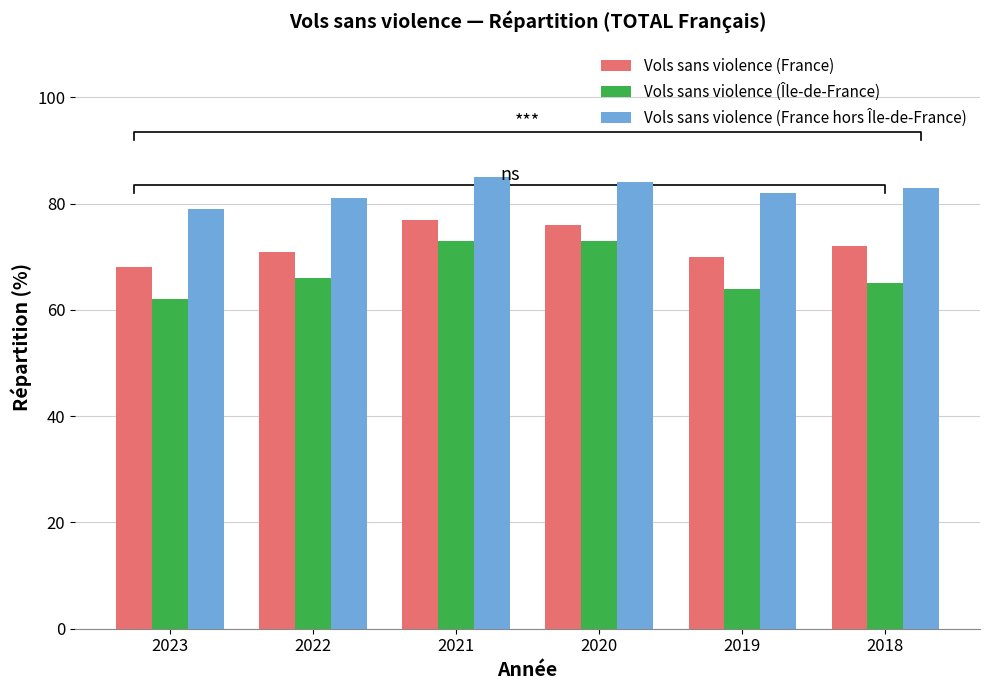

Between 2018 and 2023, which is larger?

2018